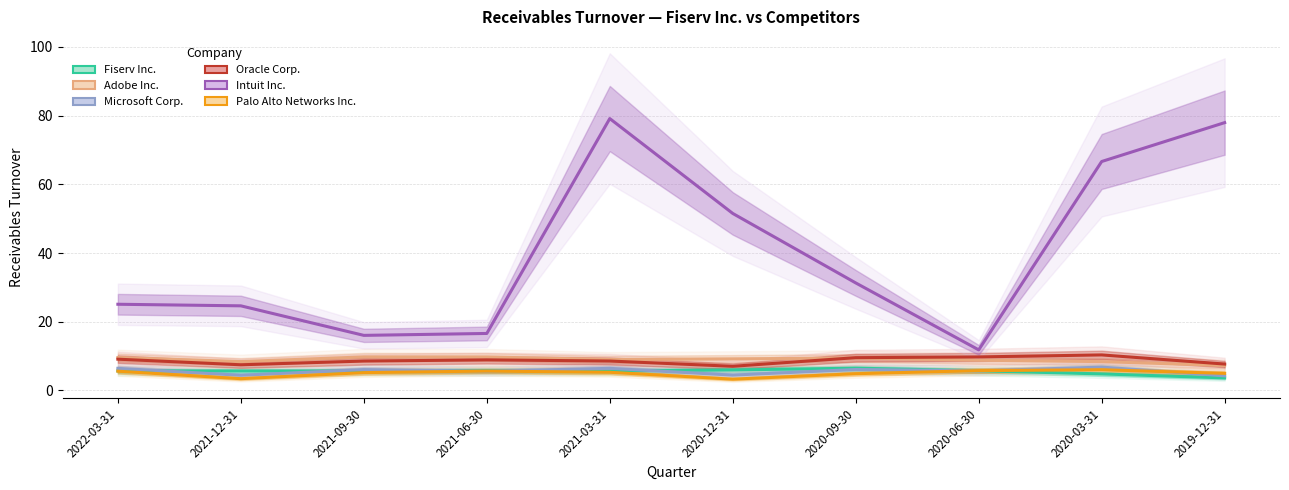

What is the label of the 8th point from the left?

2020-06-30